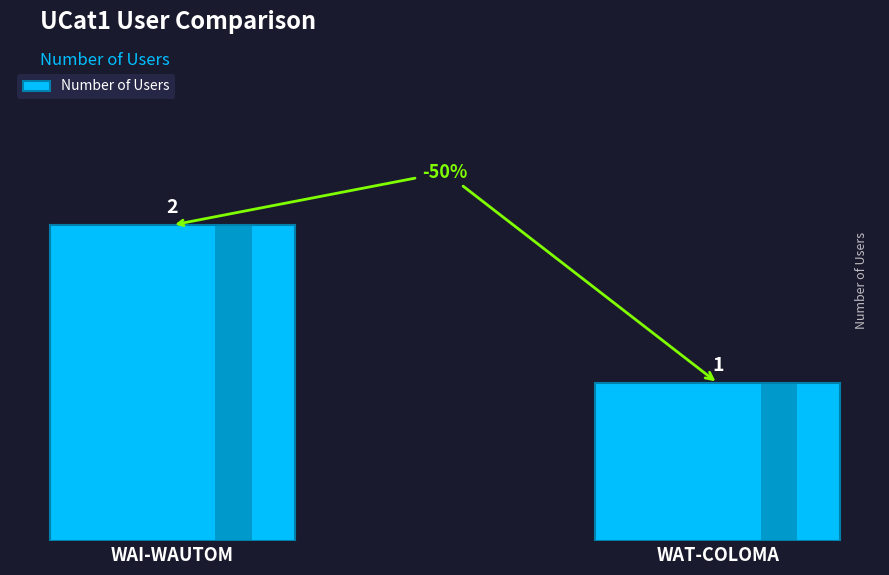

What position from the left is WAT-COLOMA?

2